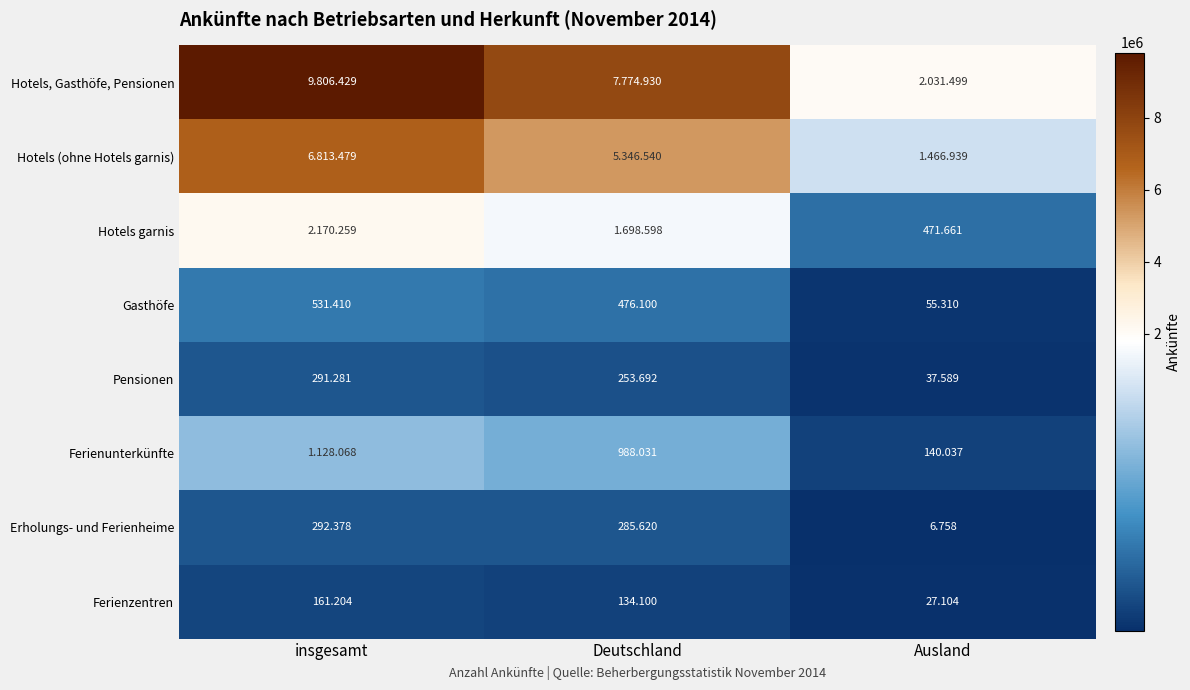

Which has a higher value, Deutschland or insgesamt?

insgesamt